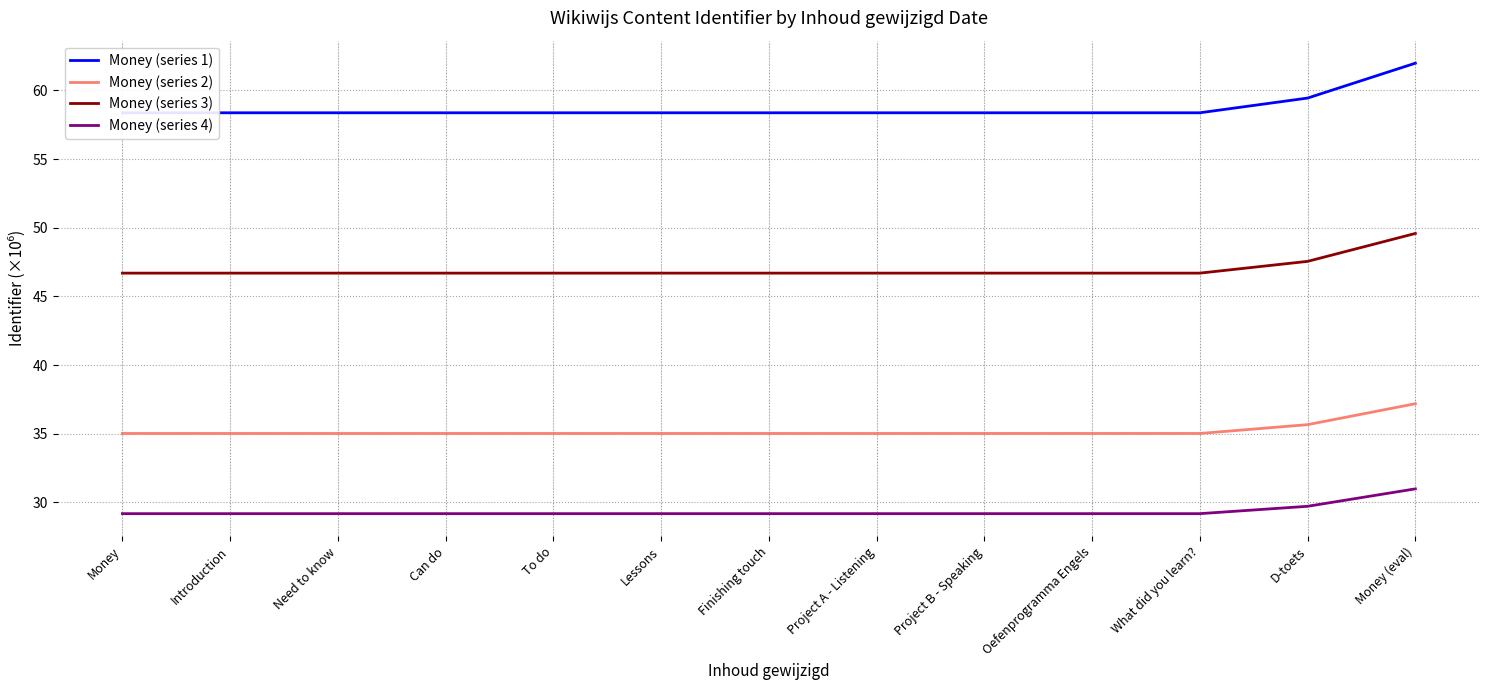

What is the label of the 3rd point from the right?

What did you learn?